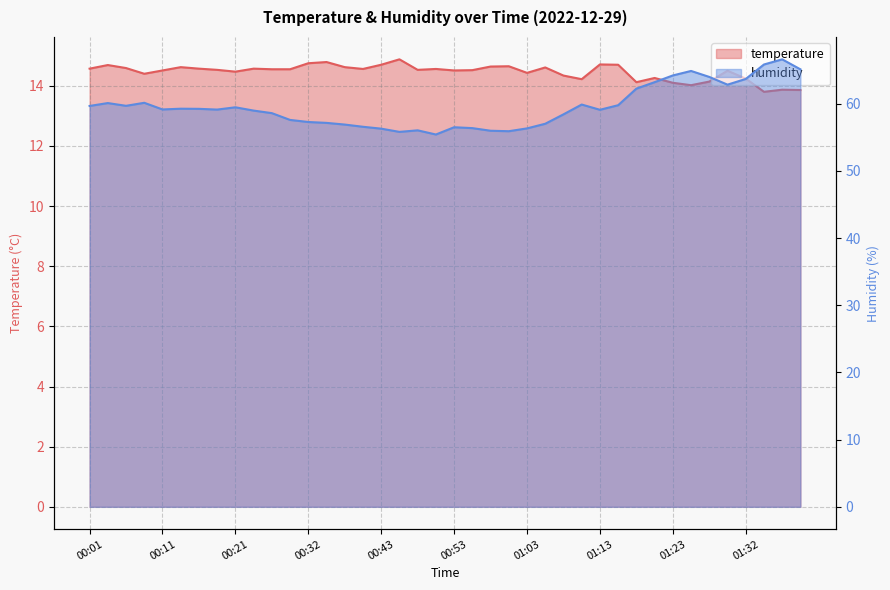

At which category is the sum across all series the highest?

01:37